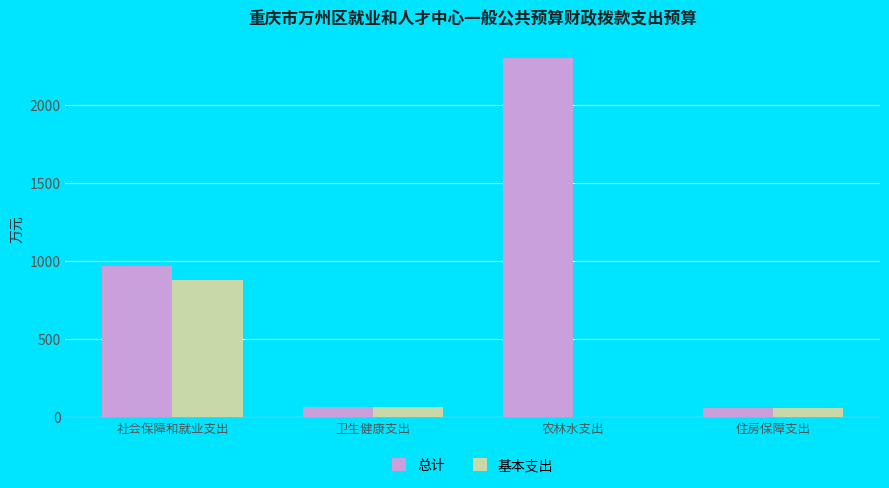

How many values in 基本支出 are above zero?

3